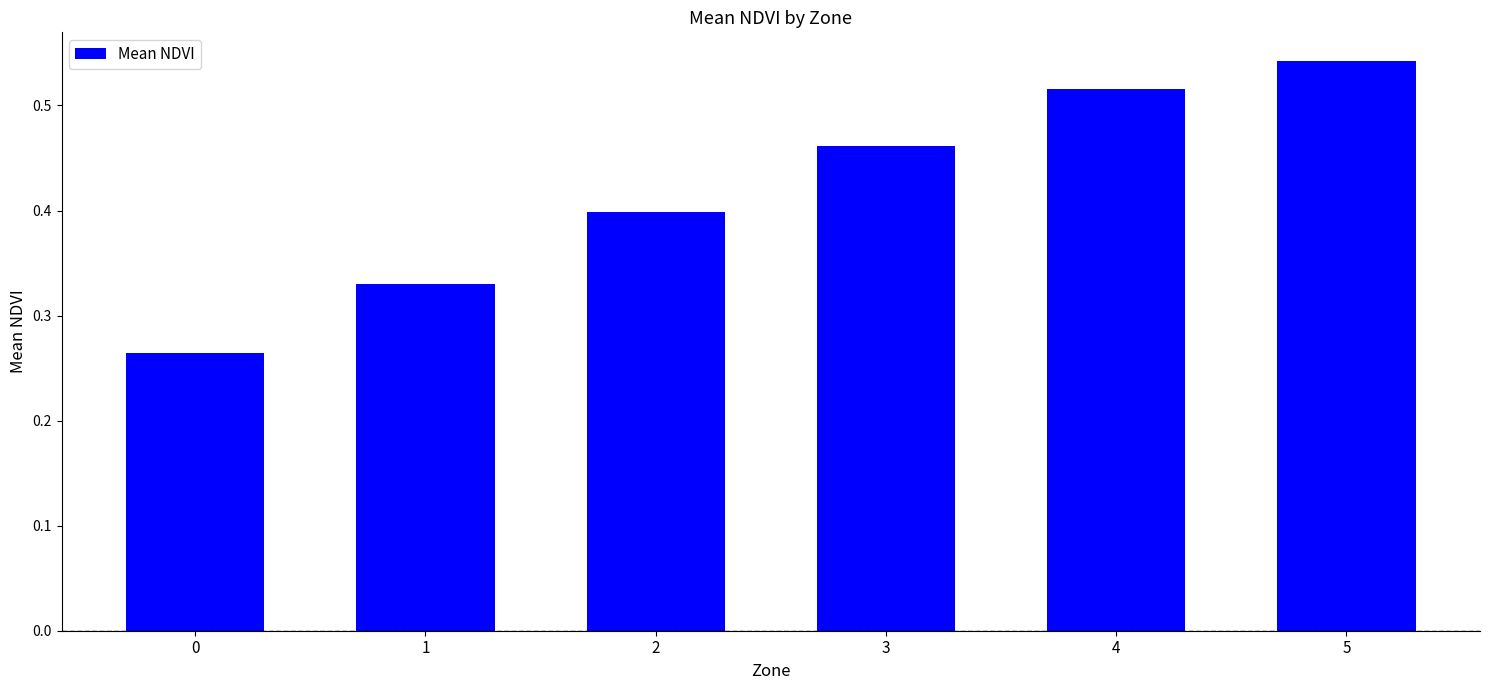

What is the change in value from 0 to 3?

+0.2